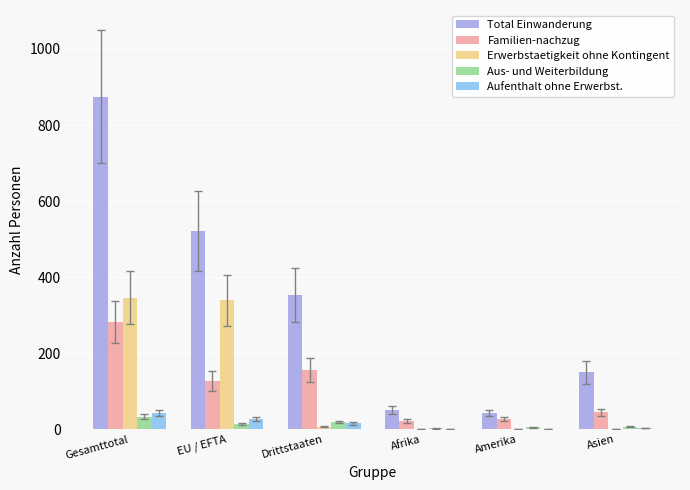

Which series has the largest total across all categories?

Total Einwanderung